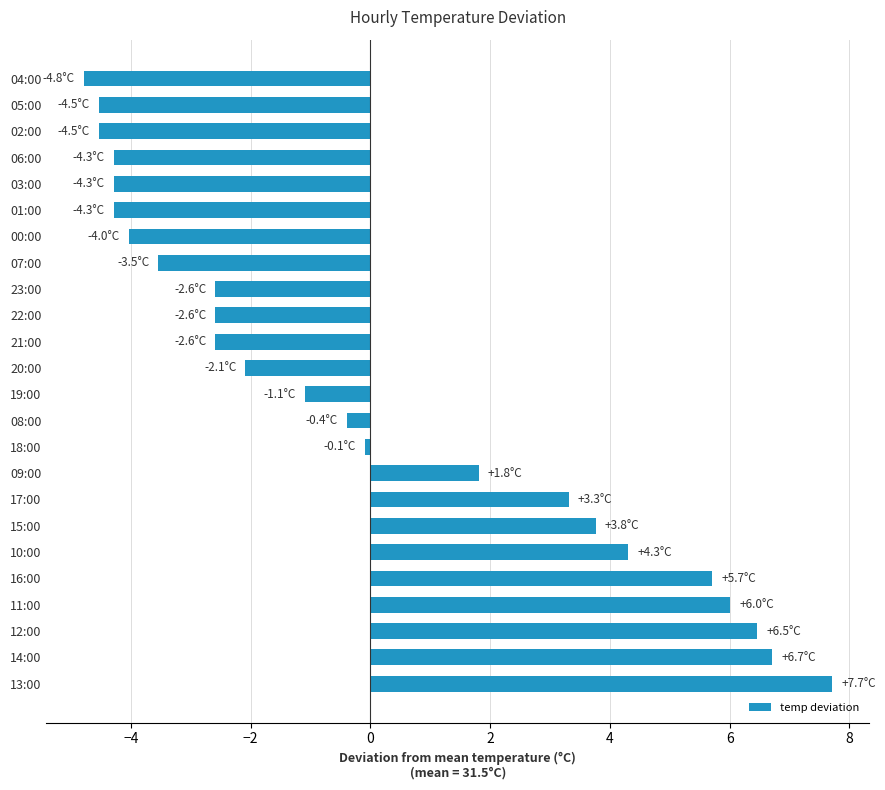

Reading top to bottom, extract all data points from this chart.

04:00=-4.8	05:00=-4.5	02:00=-4.5	06:00=-4.3	03:00=-4.3	01:00=-4.3	00:00=-4.0	07:00=-3.5	23:00=-2.6	22:00=-2.6	21:00=-2.6	20:00=-2.1	19:00=-1.1	08:00=-0.4	18:00=-0.1	09:00=1.8	17:00=3.3	15:00=3.8	10:00=4.3	16:00=5.7	11:00=6.0	12:00=6.5	14:00=6.7	13:00=7.7